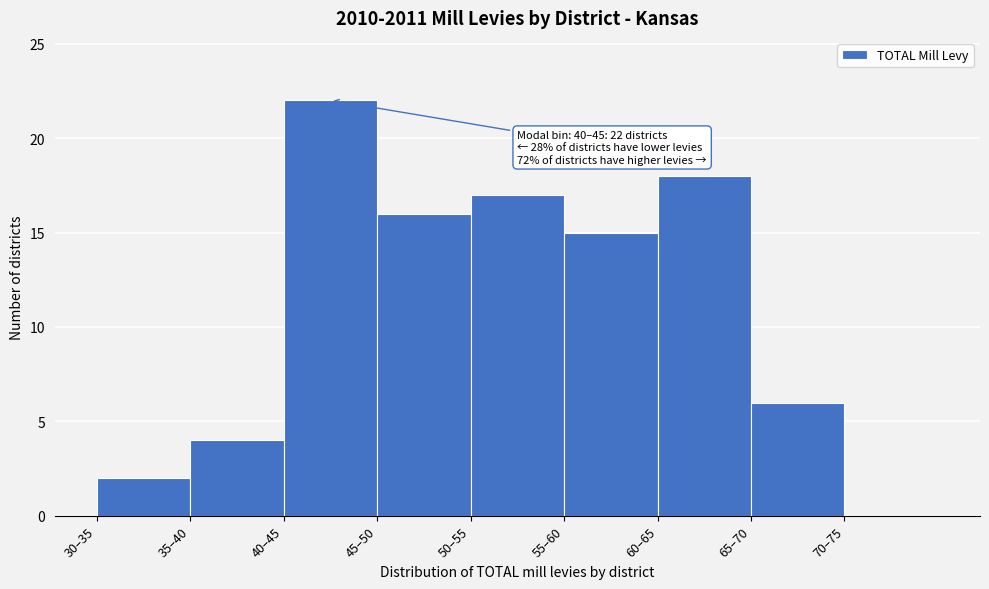

Reading right to left, list all the values displayed in this chart.

70–75=0	65–70=6	60–65=18	55–60=15	50–55=17	45–50=16	40–45=22	35–40=4	30–35=2